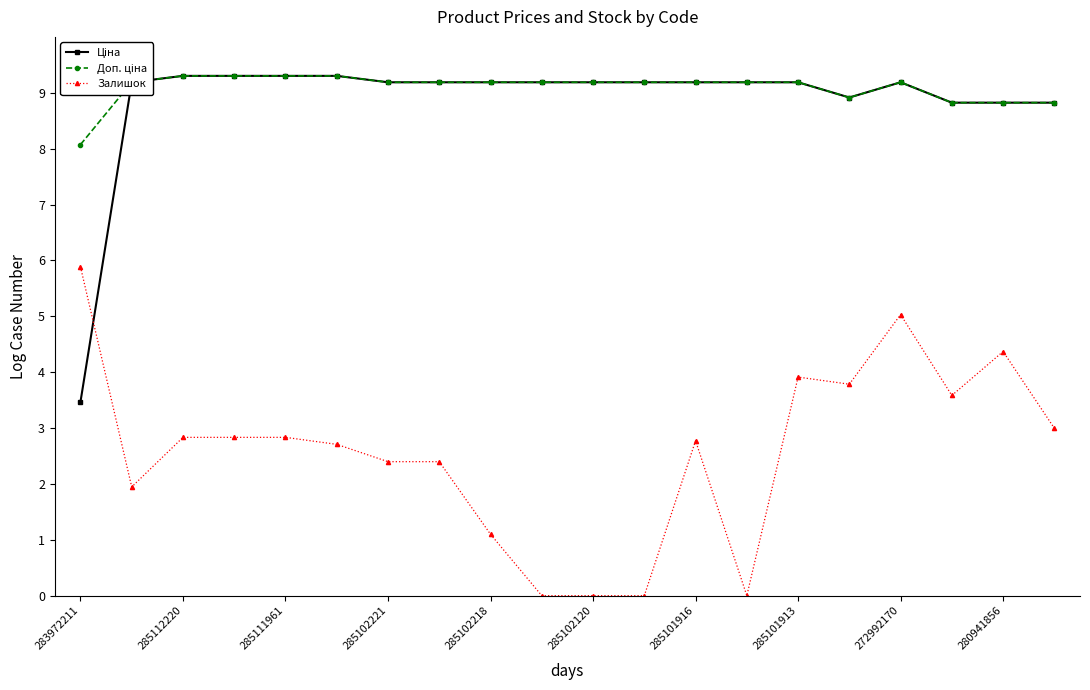

At how many categories does at least one series exceed 7?

20